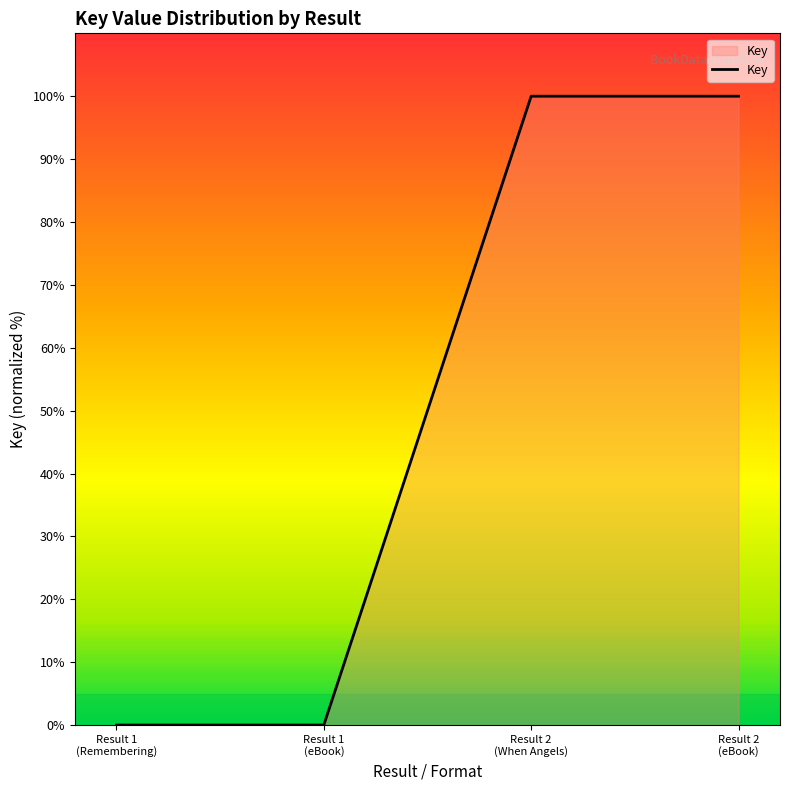

Reading left to right, extract all data points from this chart.

Result 1
(Remembering)=0	Result 1
(eBook)=0	Result 2
(When Angels)=100	Result 2
(eBook)=100